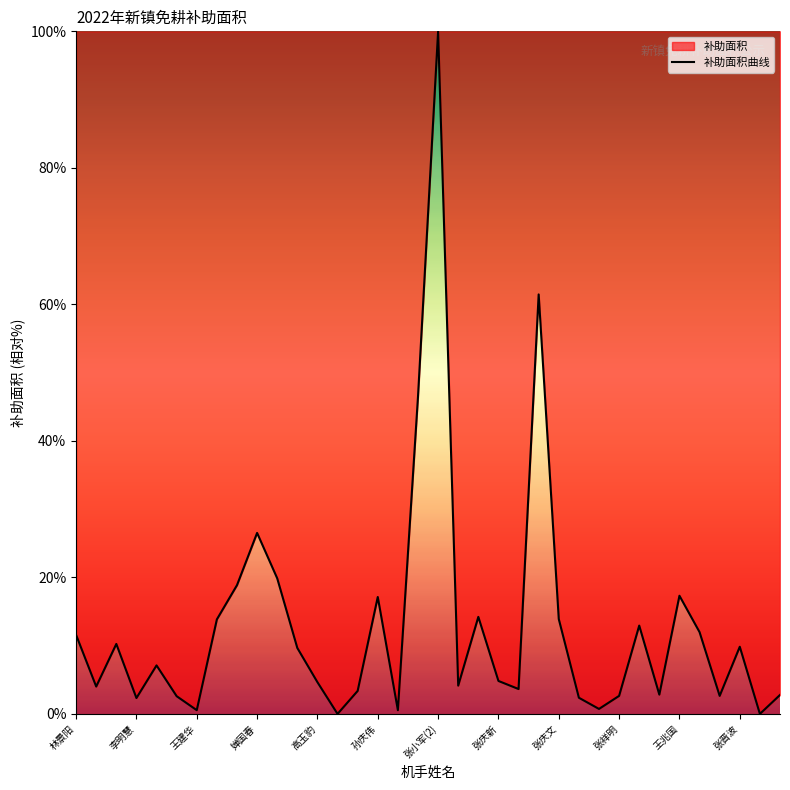

What is the difference between the maximum and minimum values?

100.0